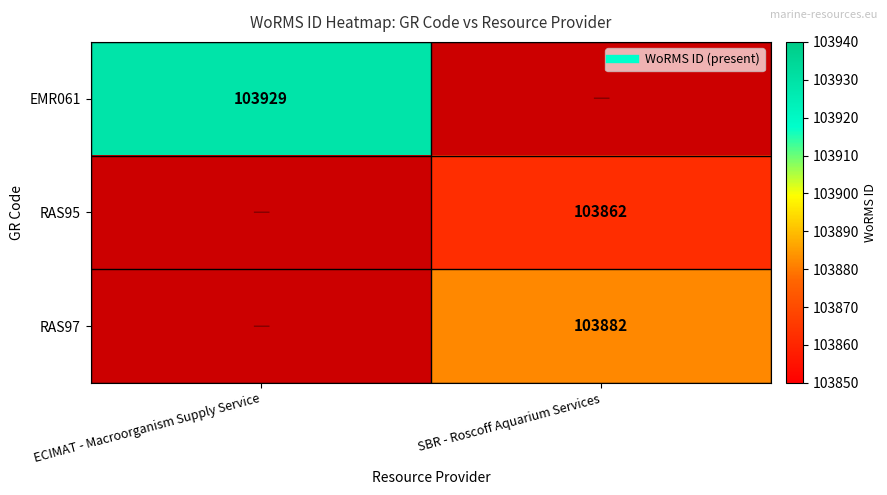

Is it true that EMR061 equals 170200 at ECIMAT - Macroorganism Supply Service?

False